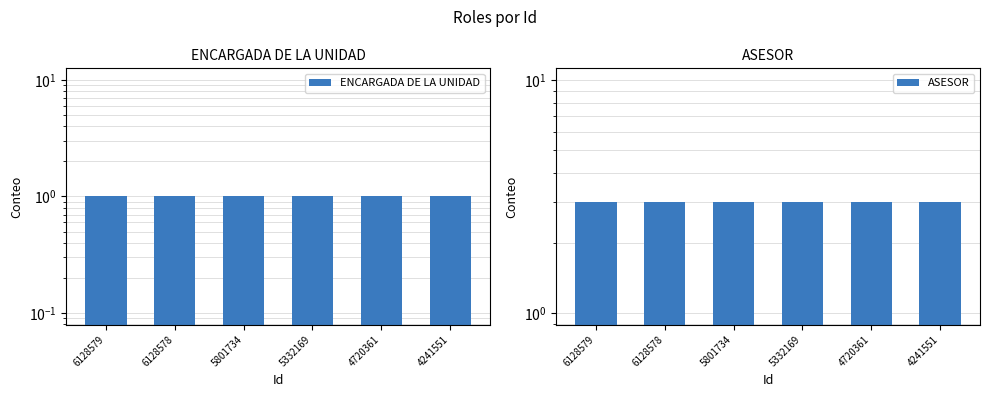

What is the difference between the highest and lowest values at 6128578?

2